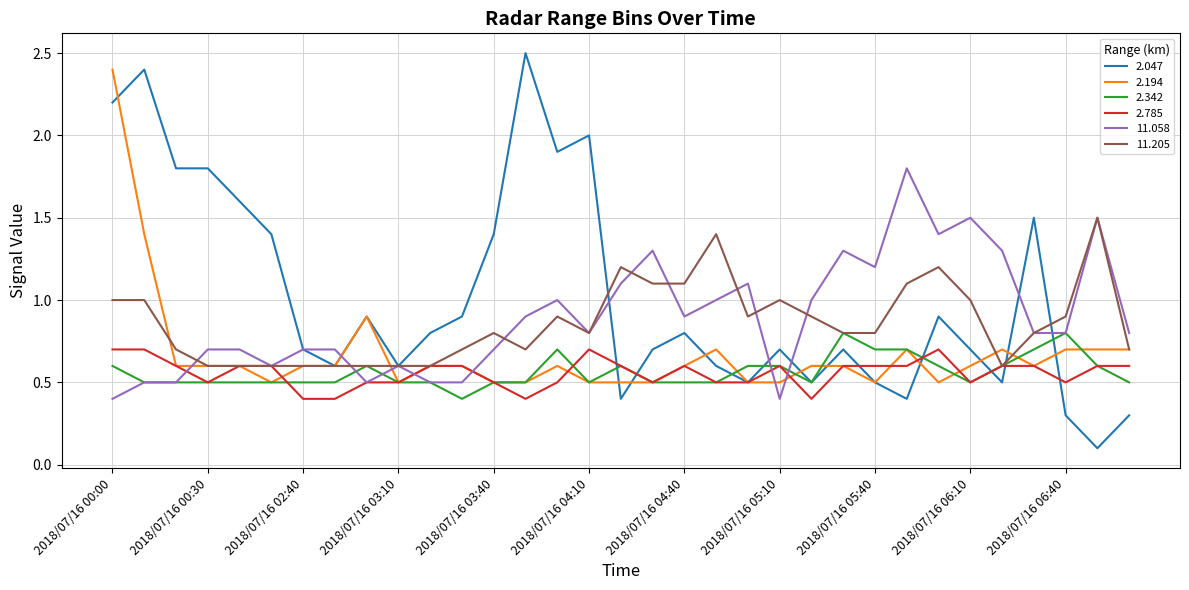

What is the average value of the 11.205 series?

0.9